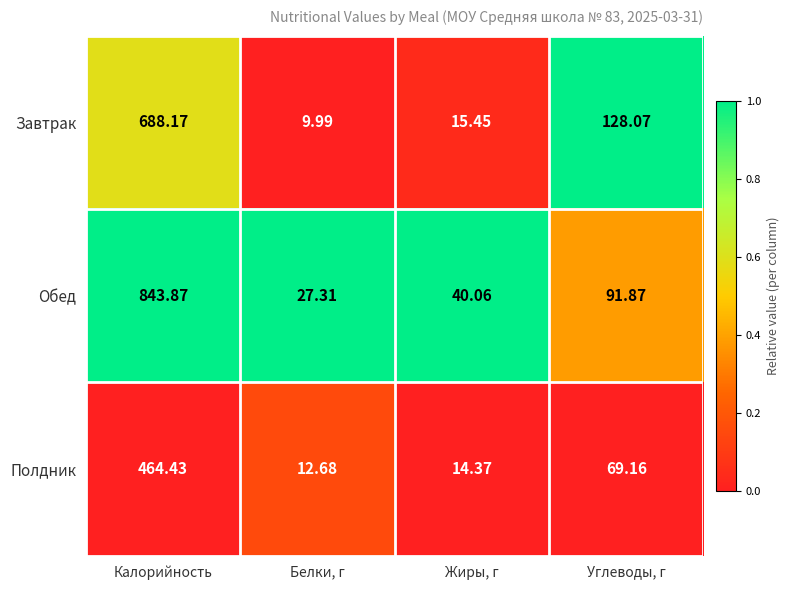

At Углеводы, г, list the series in order from largest to smallest.

Завтрак, Обед, Полдник